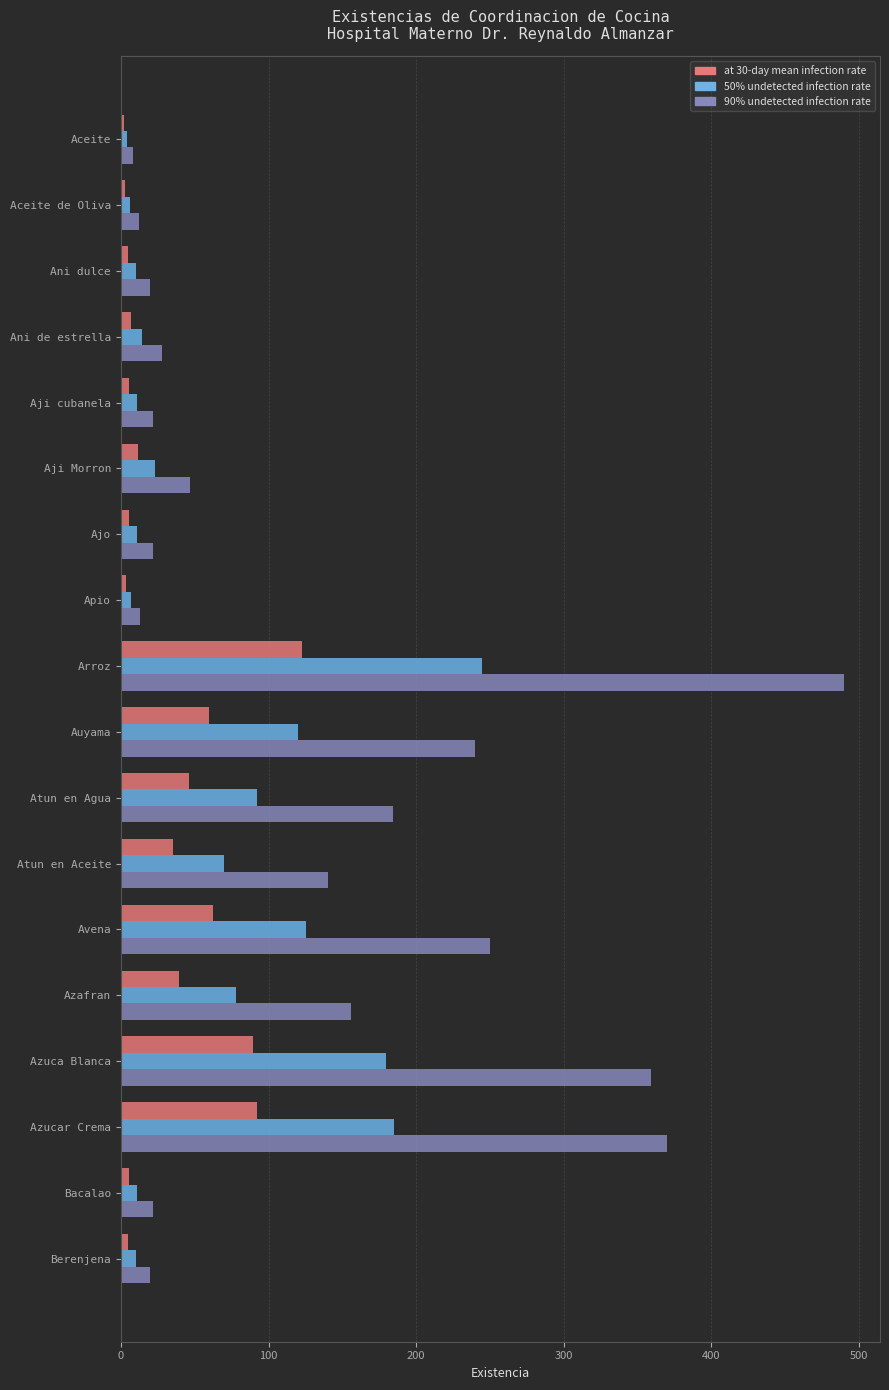

What is the total value across all series at Auyama?

419.7